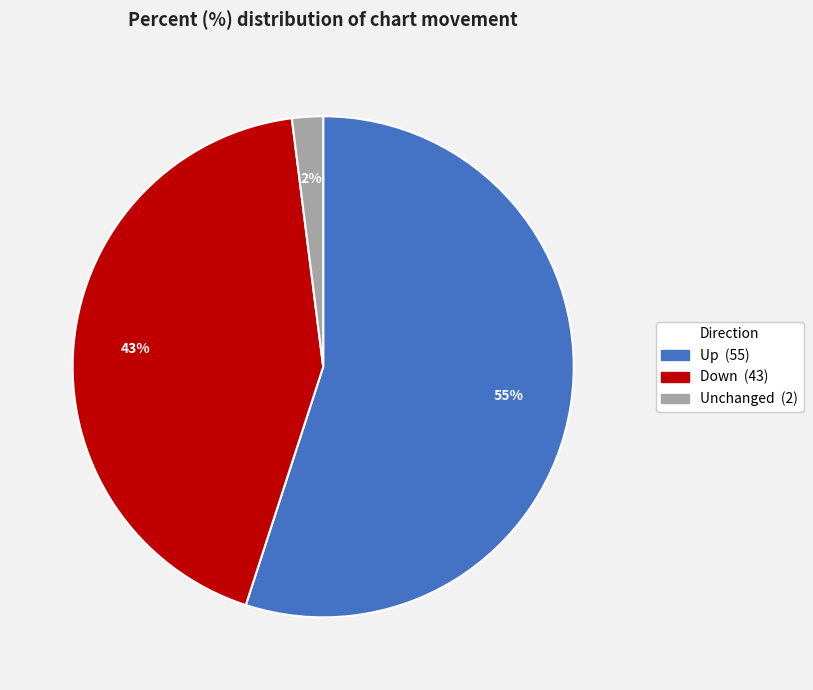

Is there a majority slice in this chart?

Yes